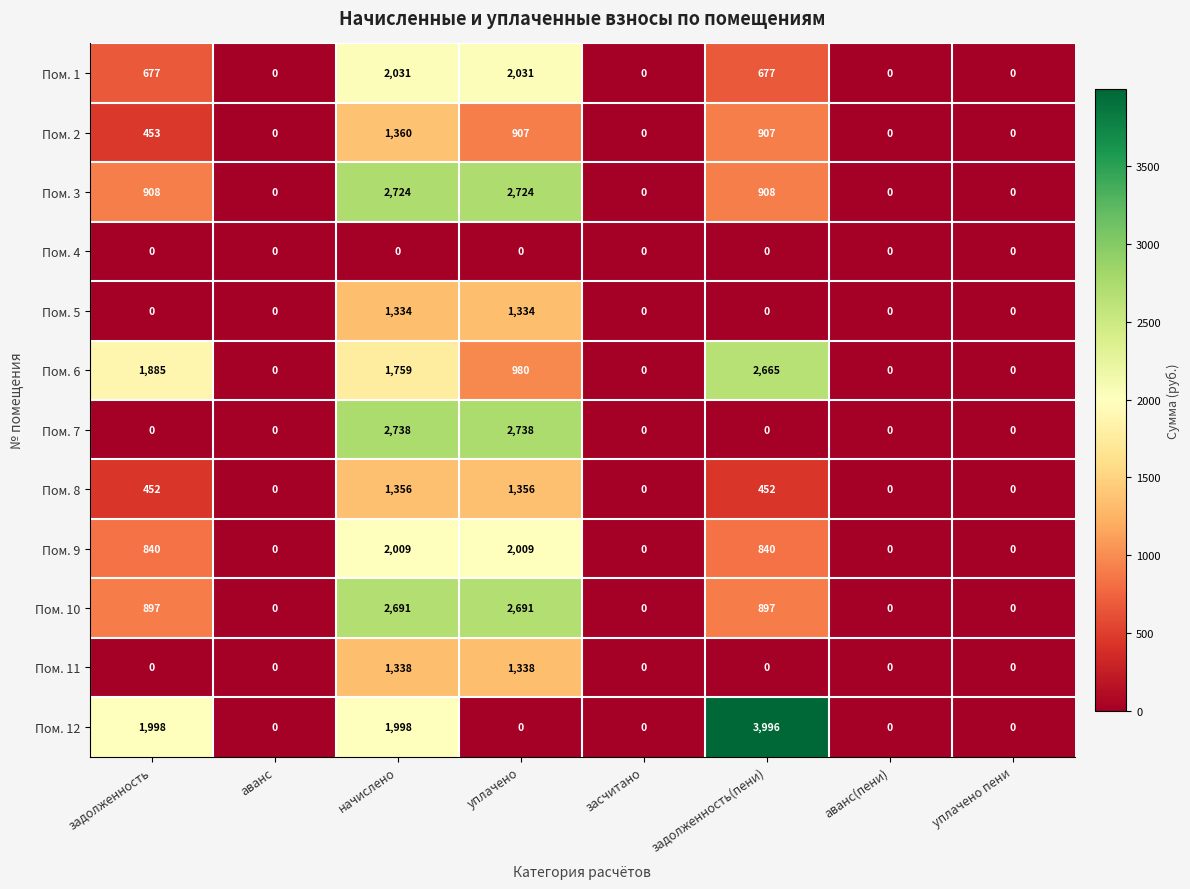

What is the difference between the maximum and minimum values in the Пом. 2 series?

1360